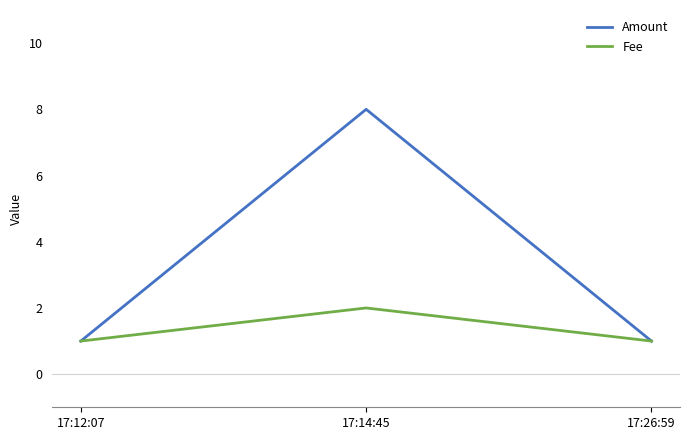

Is it true that Fee equals 1 at 17:12:07?

True